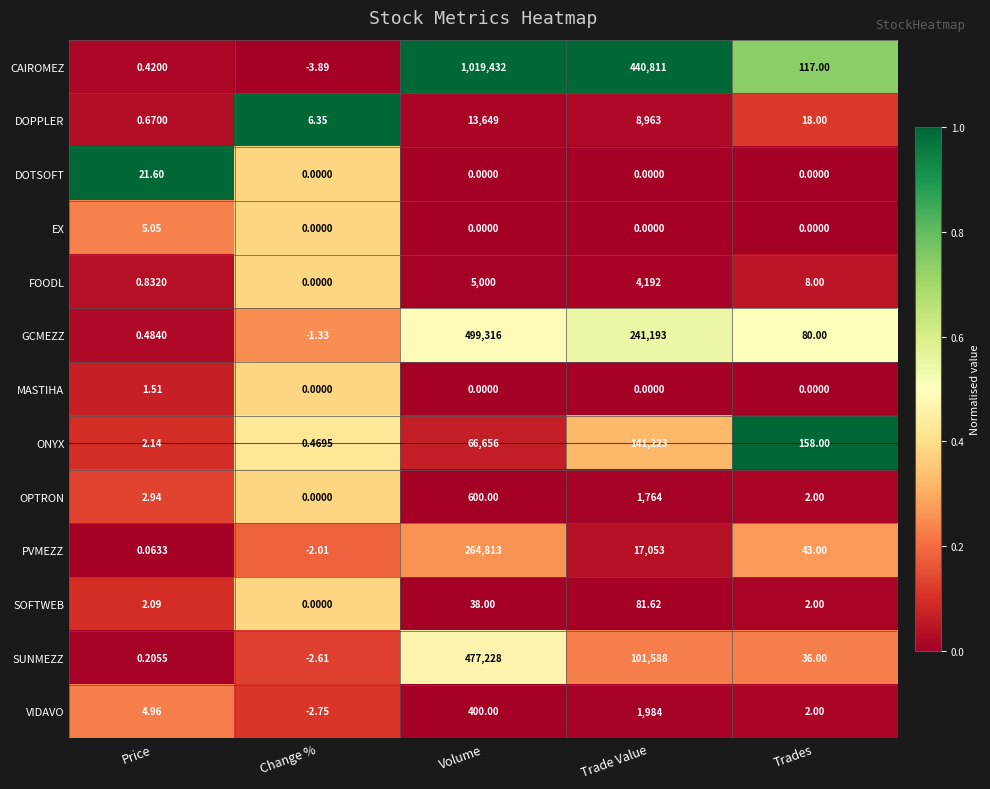

At which category is the sum across all series the highest?

Volume